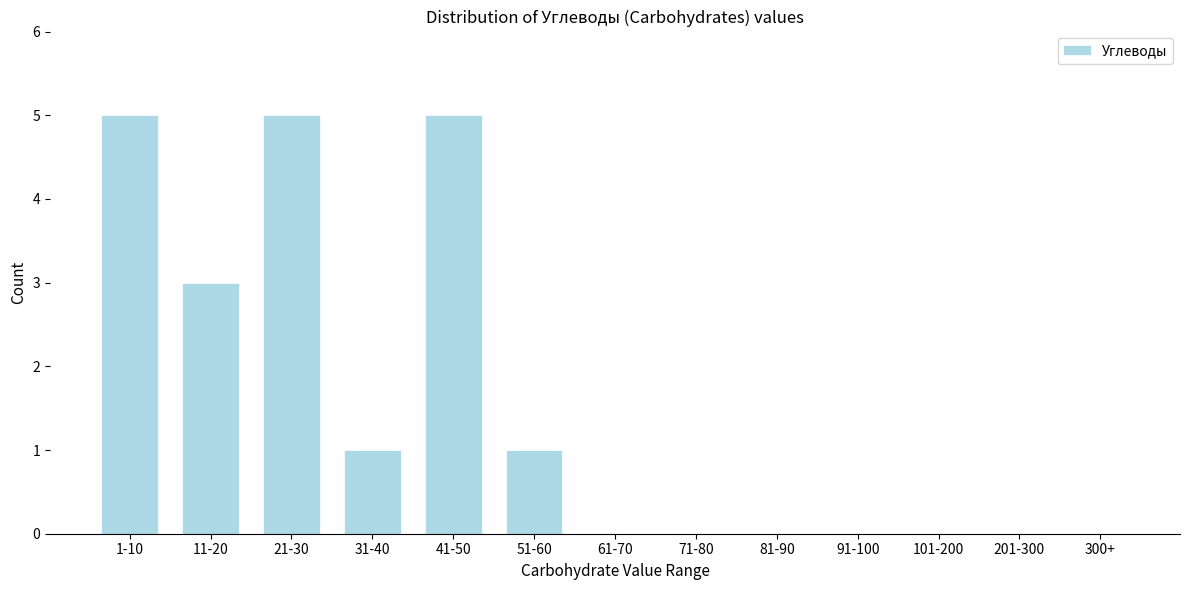

Reading left to right, what are all the values shown in this chart?

1-10=5	11-20=3	21-30=5	31-40=1	41-50=5	51-60=1	61-70=0	71-80=0	81-90=0	91-100=0	101-200=0	201-300=0	300+=0